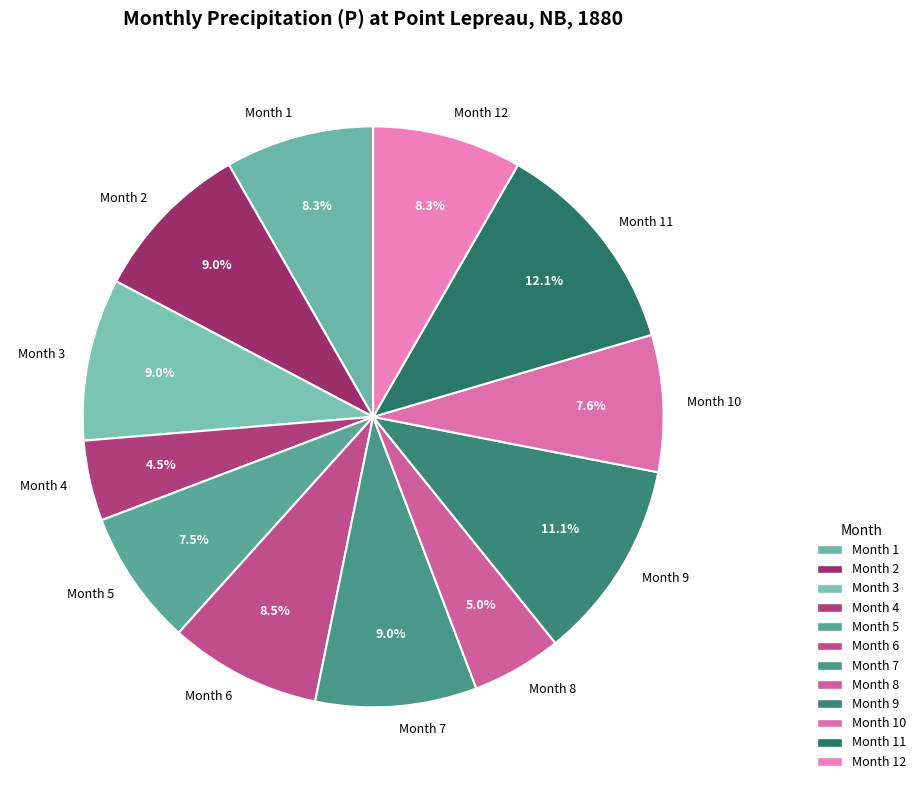

Is there a majority slice in this chart?

No